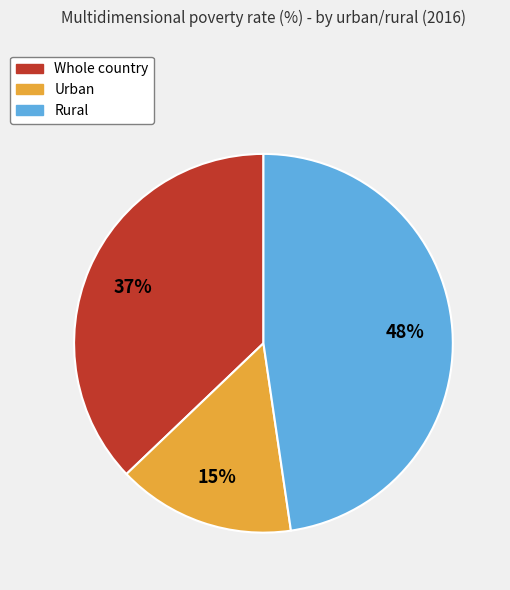

Is there any slice that represents more than half of the pie?

No